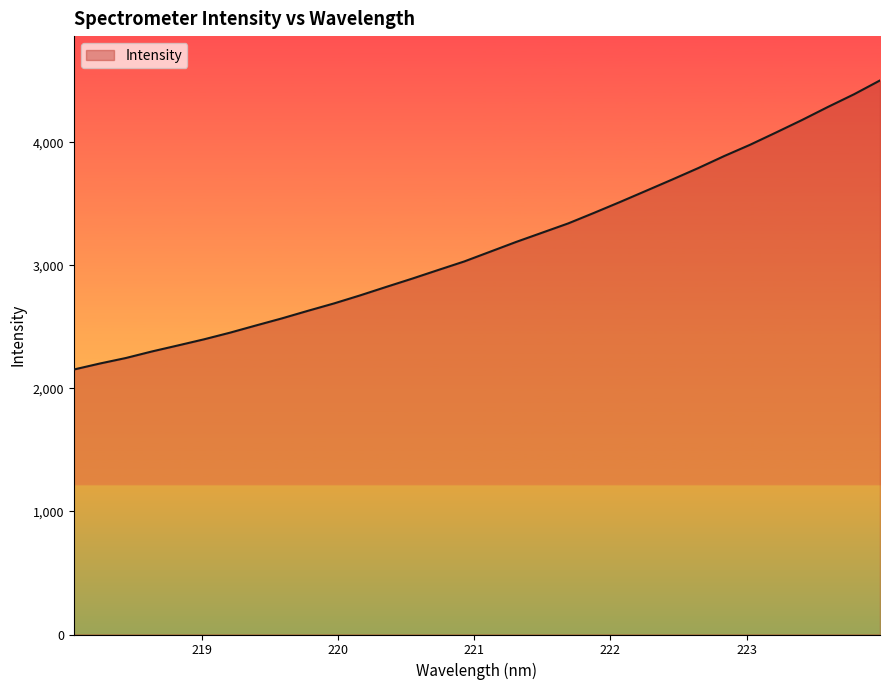

What is the greatest value displayed?

4503.4